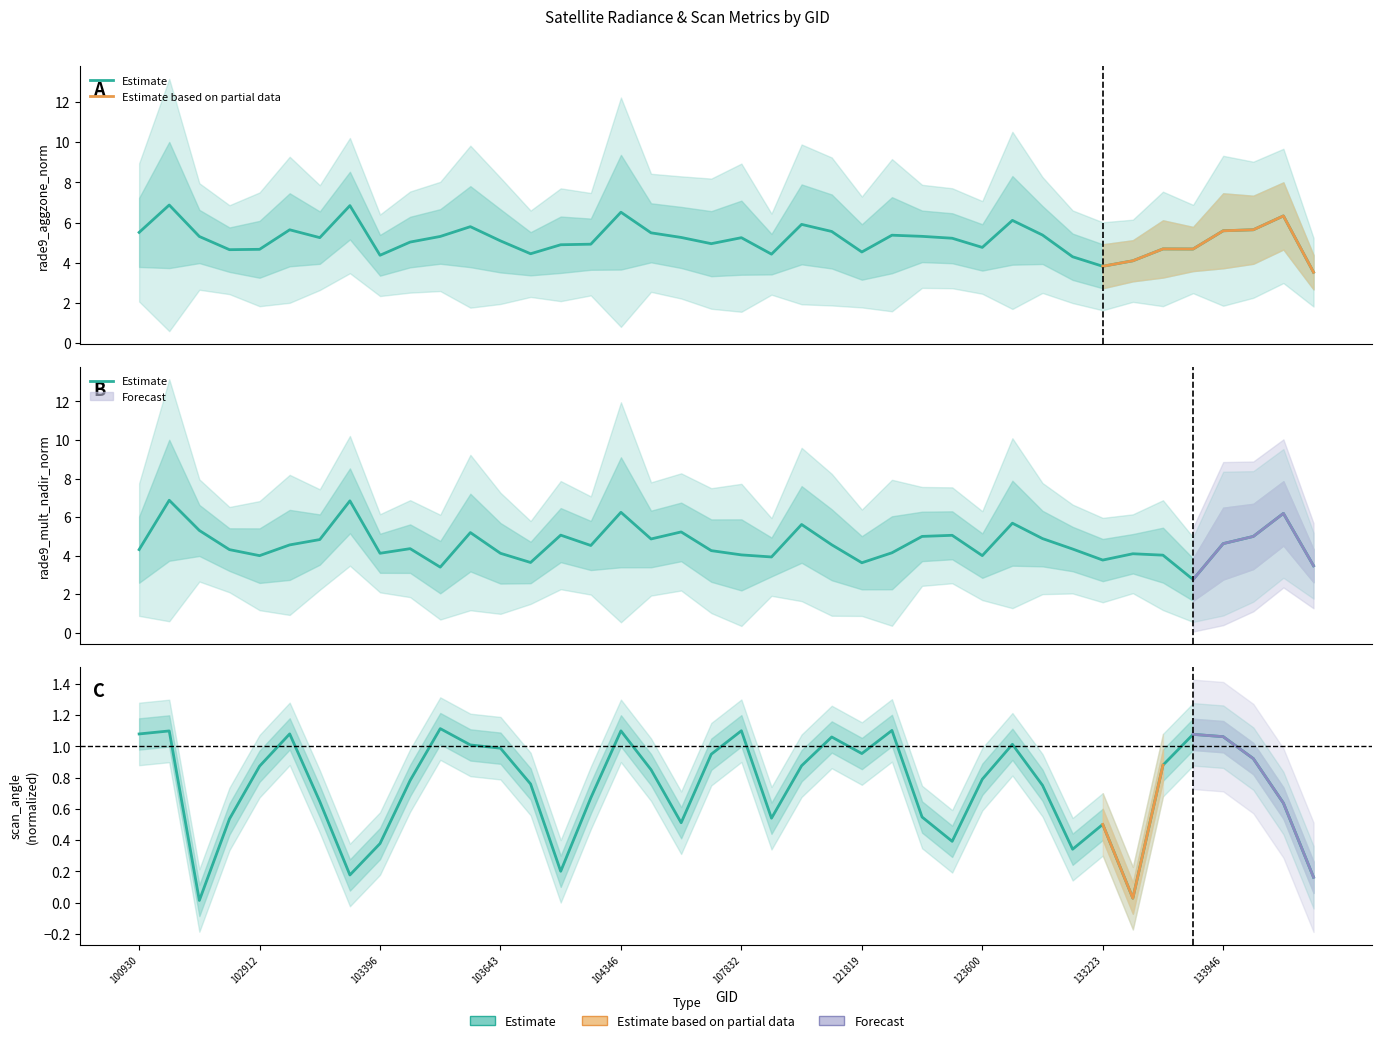

What is the value of the rade9_aggzone_norm point at the 2nd from the left?

6.9